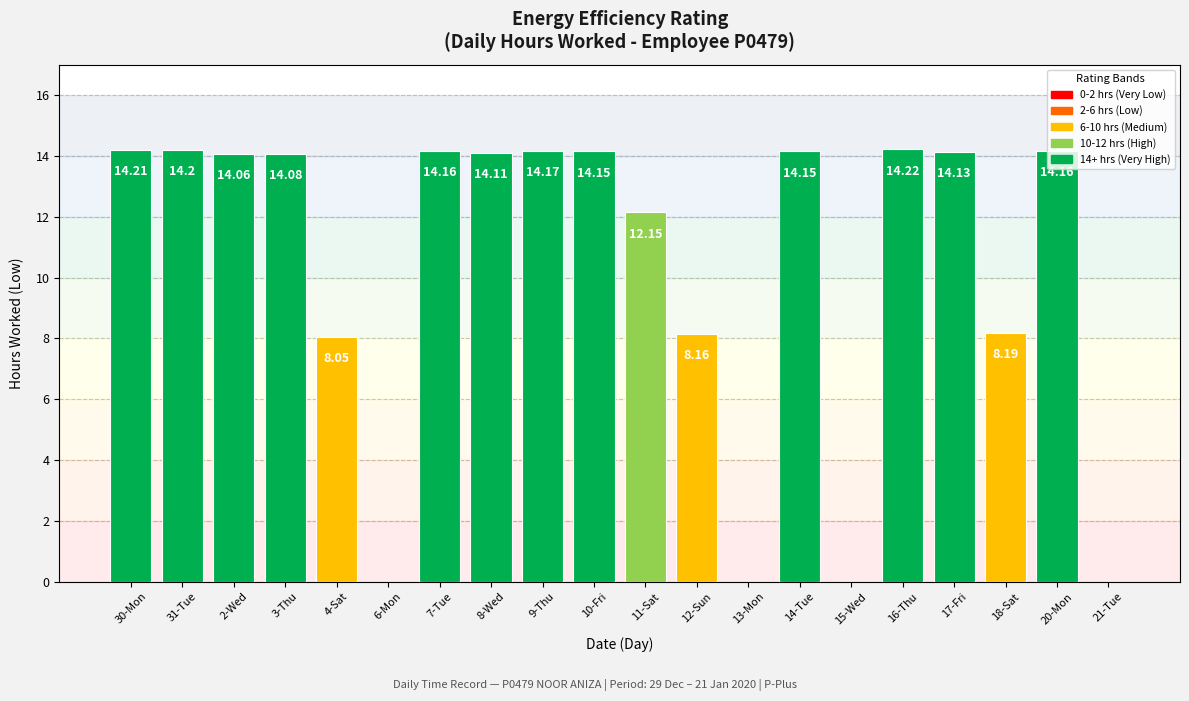

What is the change in value from 4-Sat to 9-Thu?

+6.1